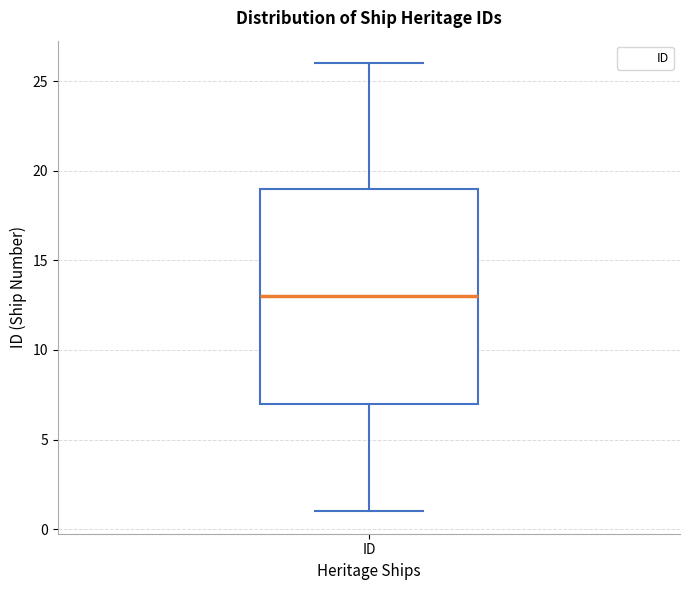

Where is the lower edge of the box for ID on the y-axis? The values are not printed on the chart, so give them approximately, as read against the axis.

7